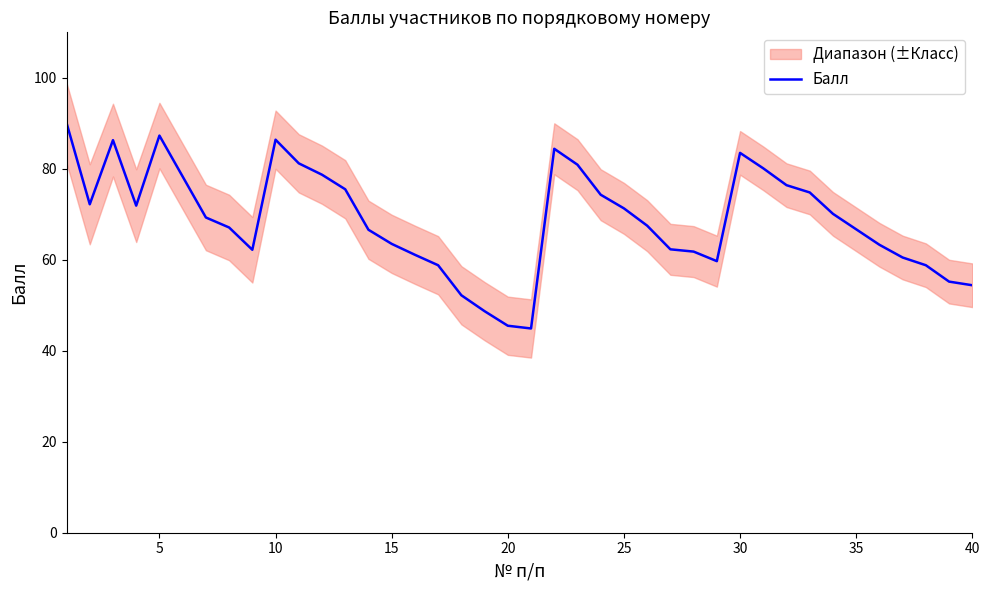

Reading right to left, list all the values displayed in this chart.

54.4	55.2	58.8	60.5	63.3	66.7	70.1	74.8	76.4	80.1	83.5	59.7	61.8	62.3	67.5	71.3	74.3	80.9	84.4	44.9	45.5	48.7	52.2	58.8	61.1	63.5	66.6	75.5	78.7	81.2	86.4	62.2	67.1	69.3	78.3	87.3	71.9	86.3	72.2	90.1